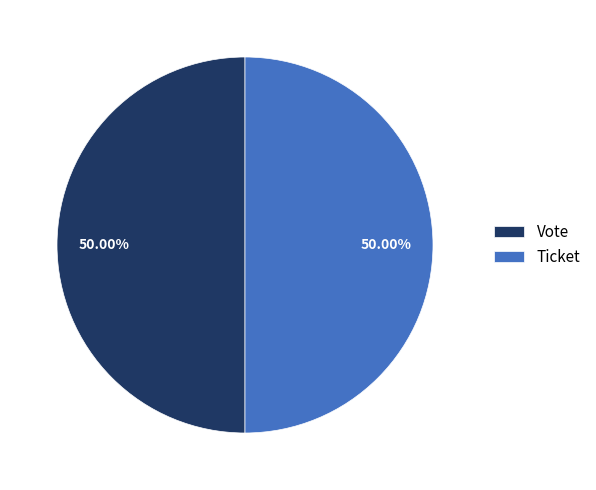

What is the ratio of the value at Ticket to the value at Vote?

1.0